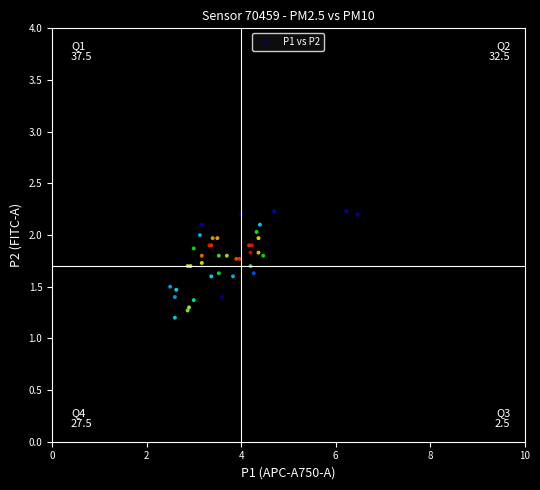

What Y value in the scatter plot is closest to 1?

1.2